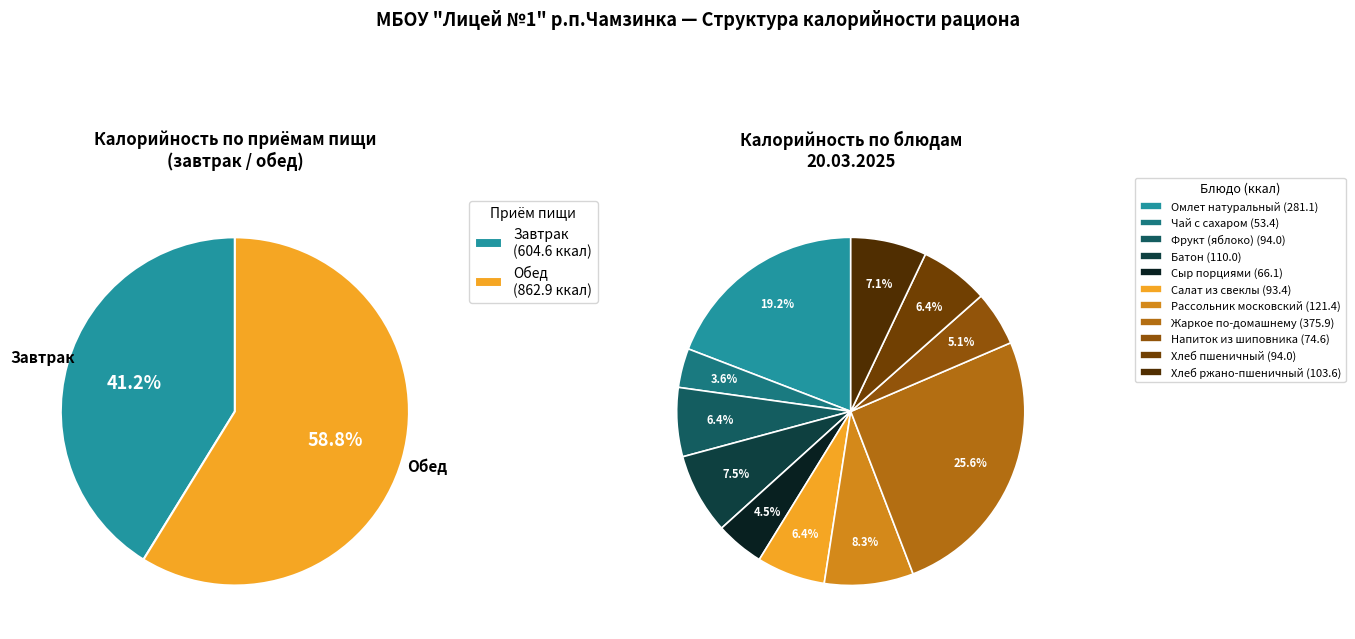

How many segments does this pie chart have?

11